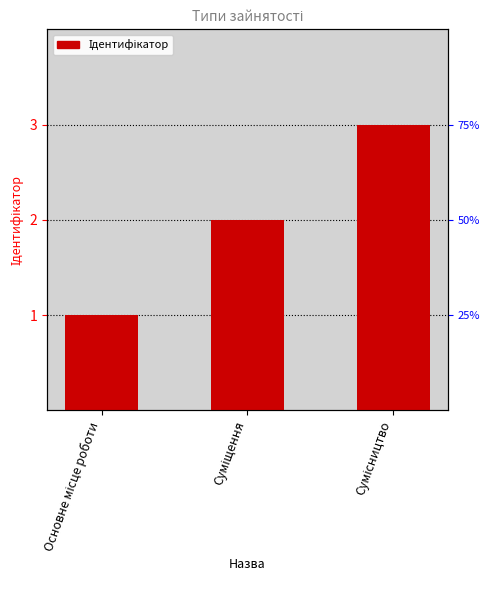

What is the value of the 1st bar from the left?

1